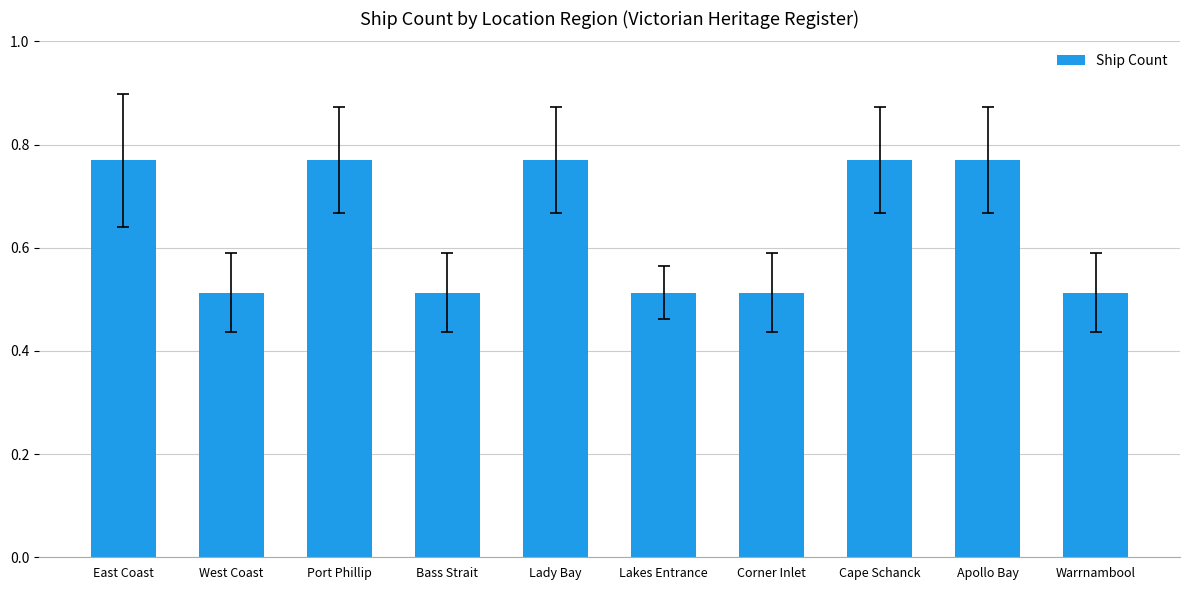

What is the label of the 6th bar from the right?

Lady Bay